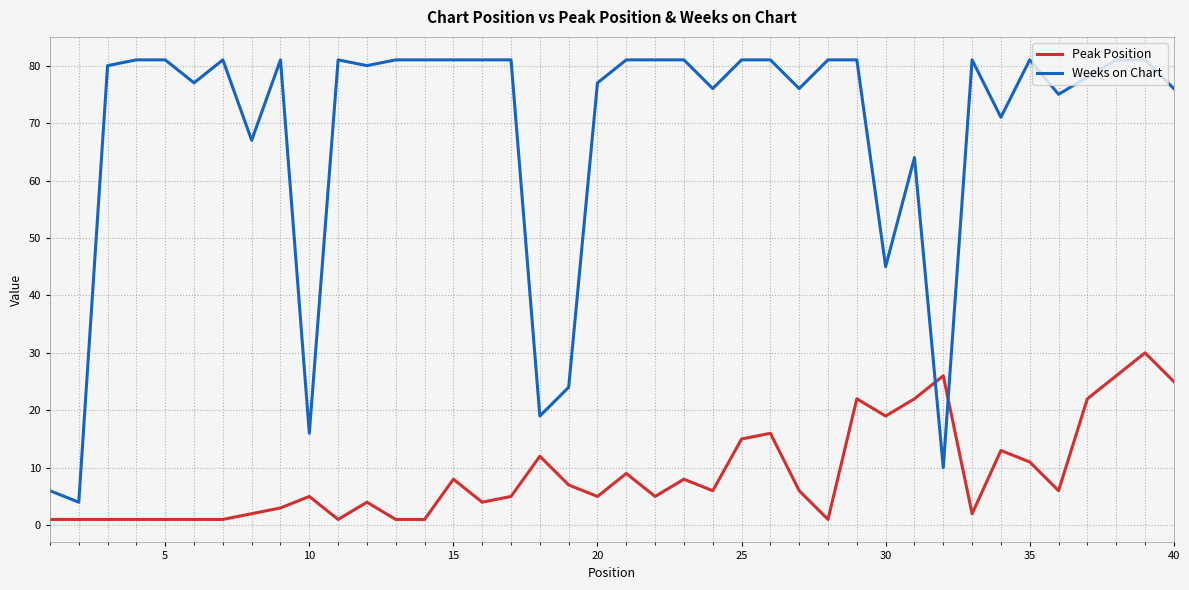

Which series has the largest total across all categories?

Weeks on Chart